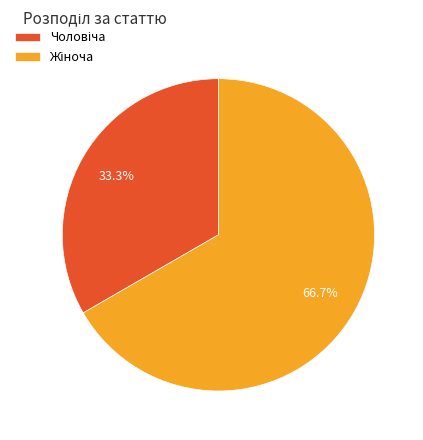

Is there a majority slice in this chart?

Yes